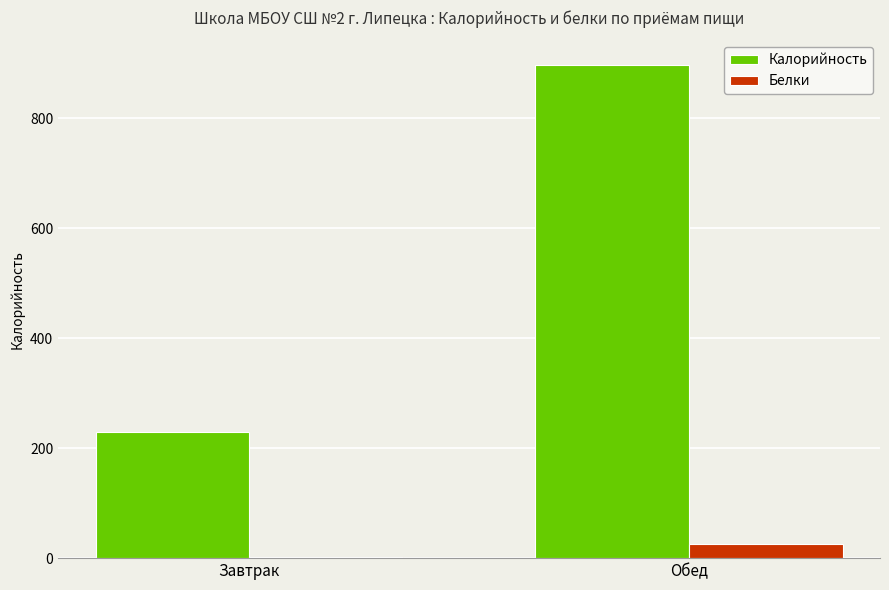

What is the difference between the Белки values at Завтрак and Обед?

23.0